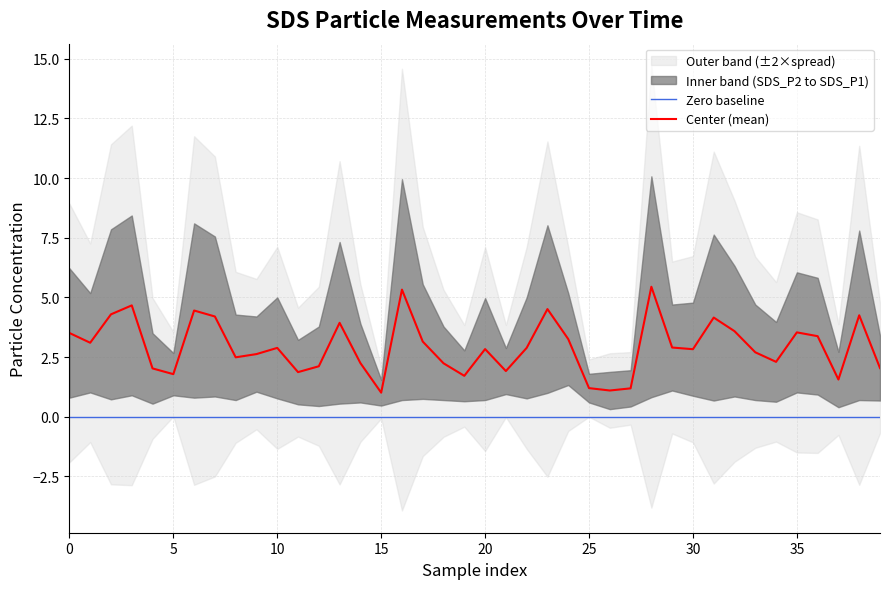

What is the lowest value of the Center (mean) series?

1.0